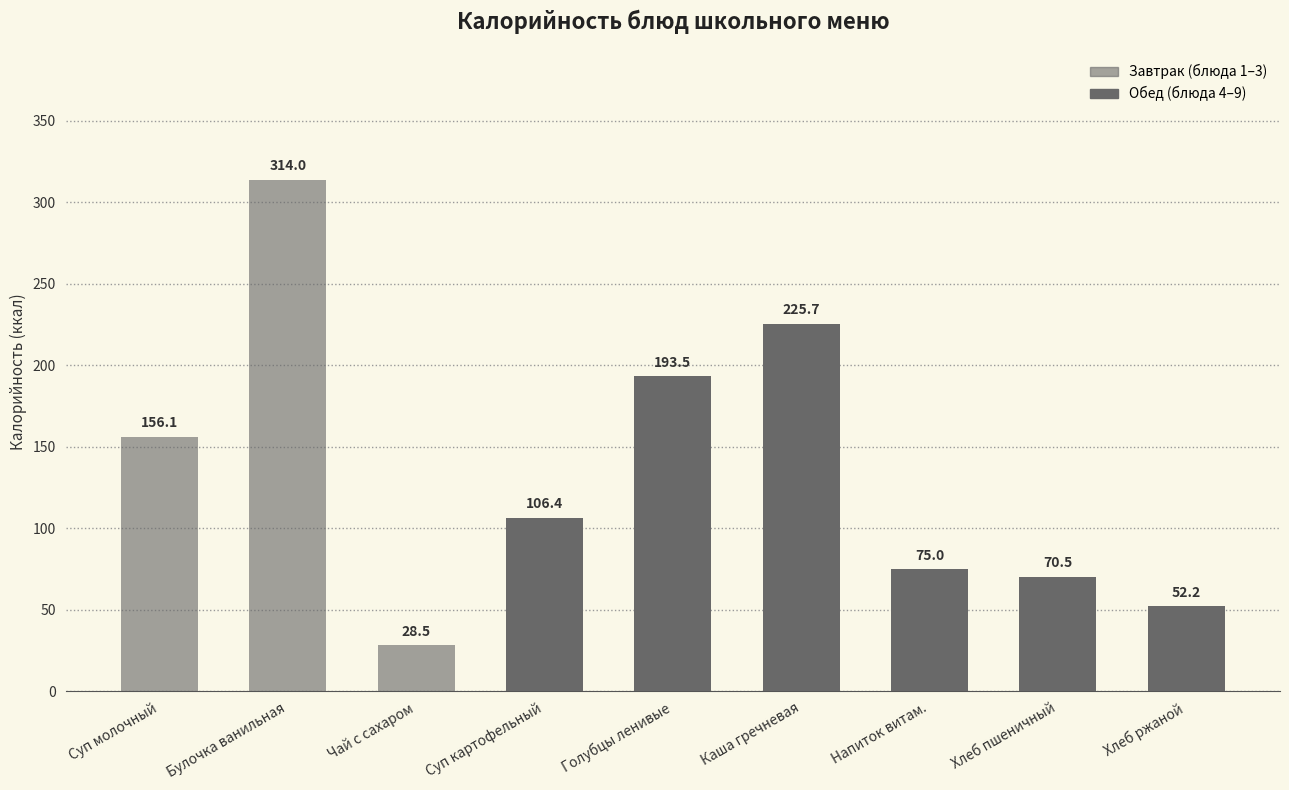

The chart shows a value of 498.7 at Булочка ванильная. True or false?

False